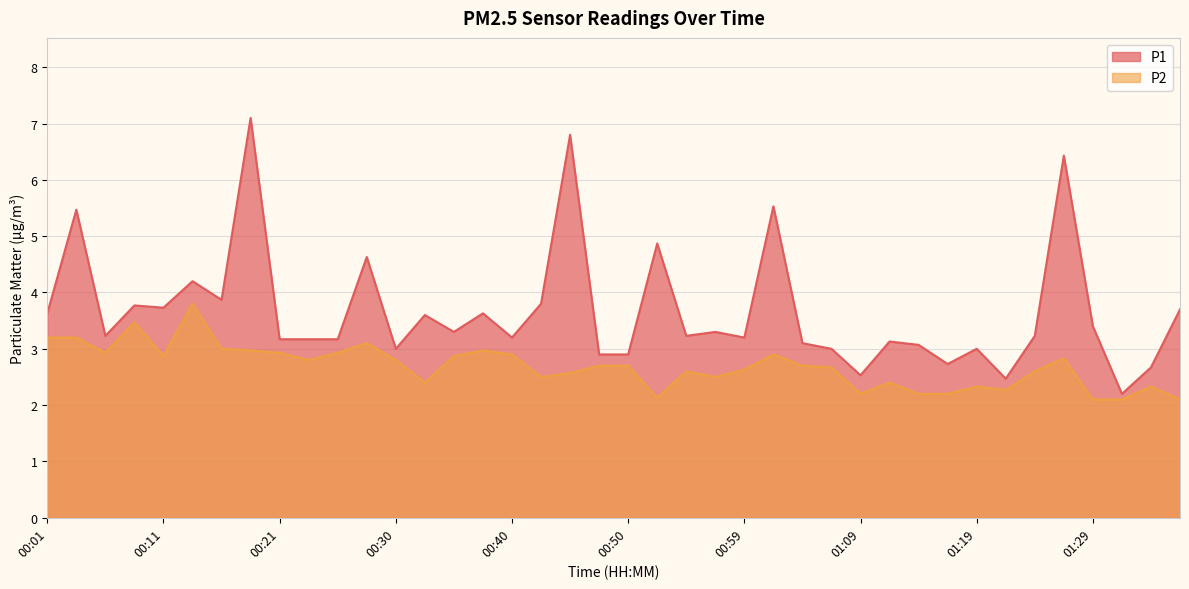

What are all the series names shown in the legend?

P1, P2